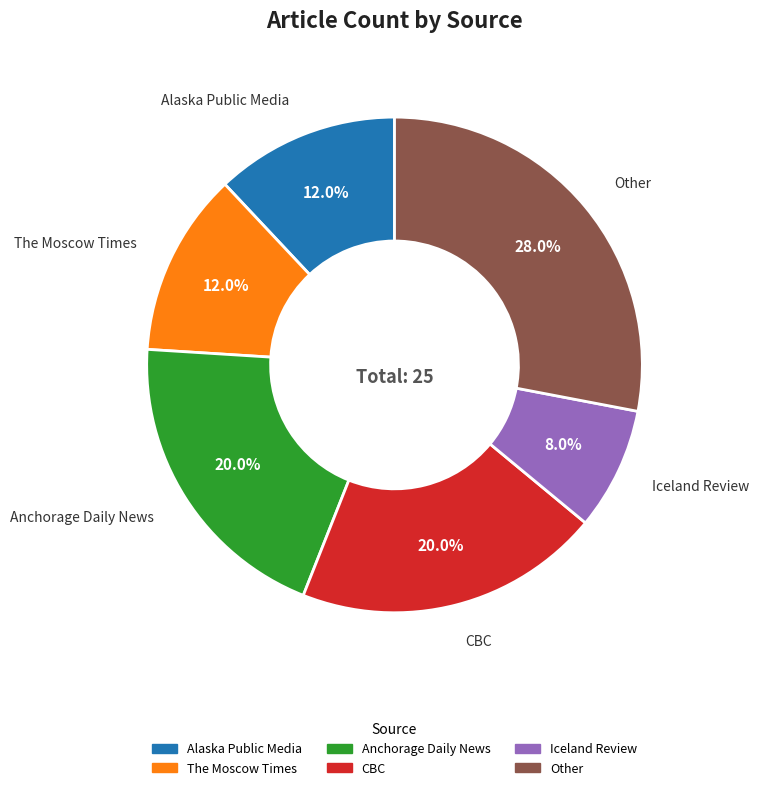

Is there any slice that represents more than half of the pie?

No